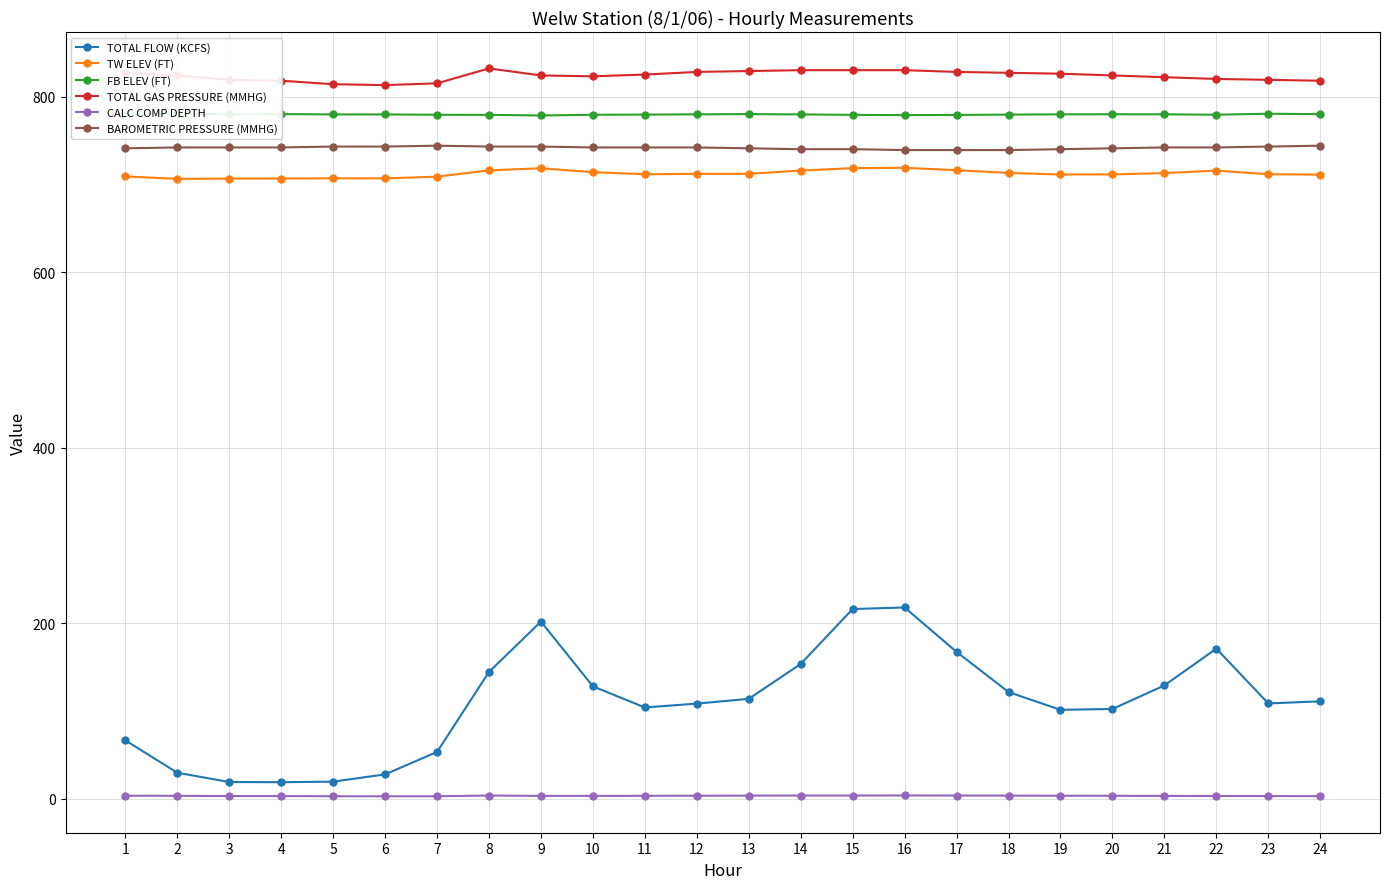

What is the spread (max minus min) of values at 2?

820.4